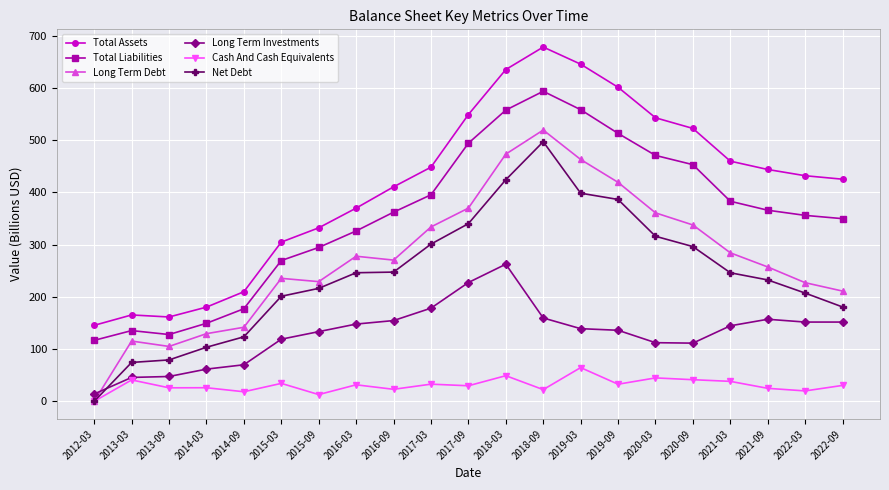

True or false: Cash And Cash Equivalents and Total Assets intersect in this chart.

False